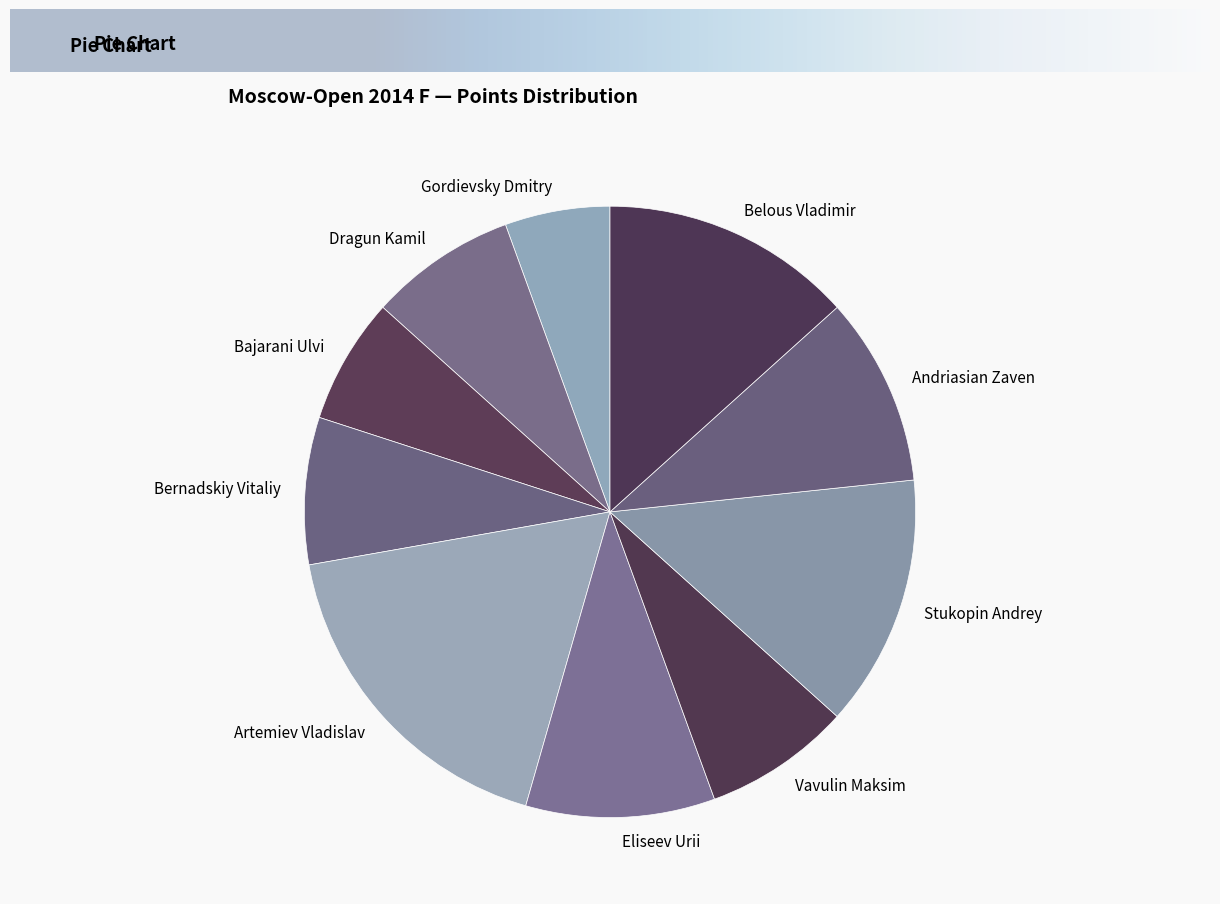

The Artemiev Vladislav slice represents 9% of the pie. True or false?

False